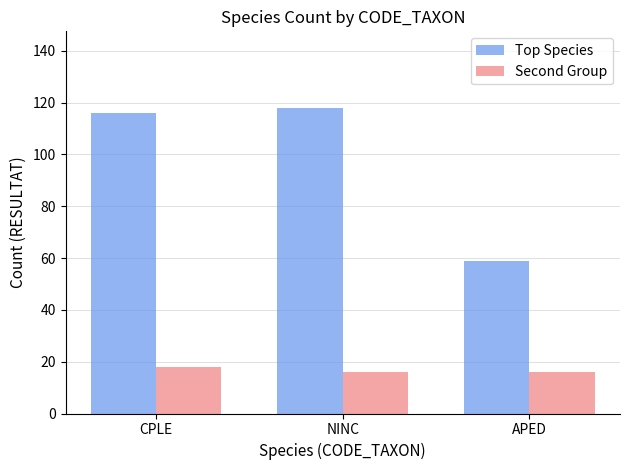

Which series has the largest total across all categories?

Top Species